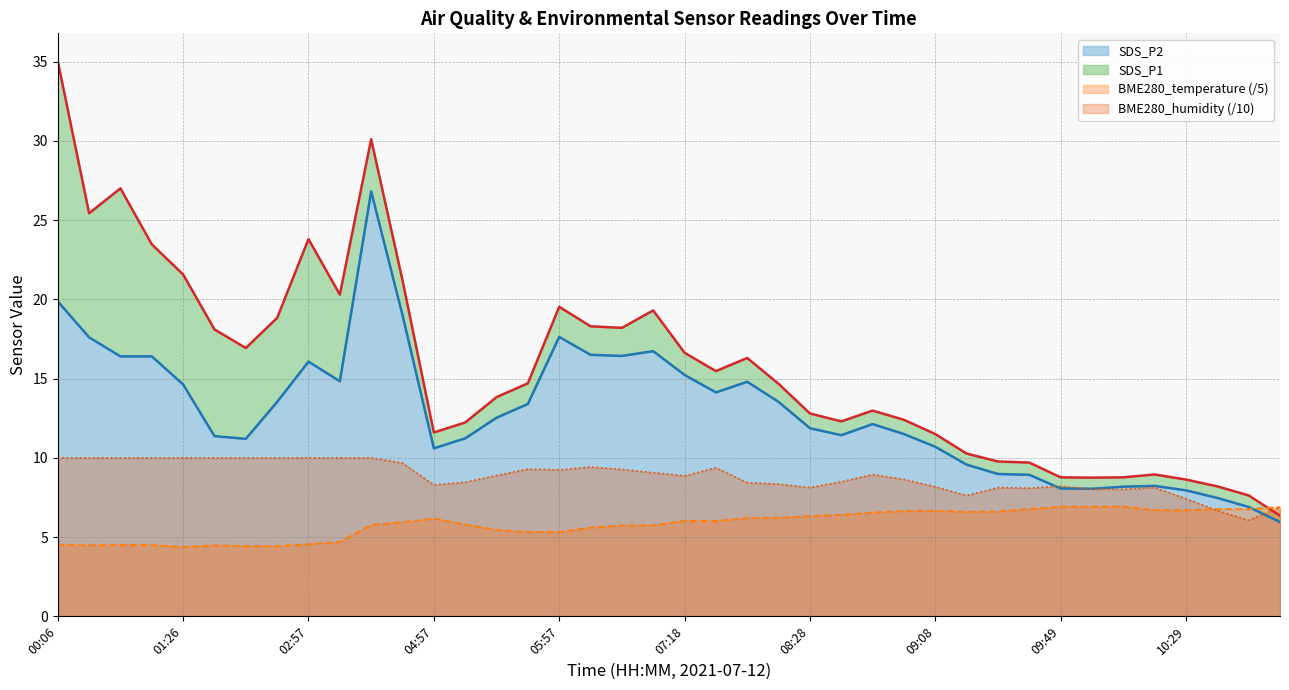

The value of BME280_temperature (/5) at 01:26 is 1.3. True or false?

False